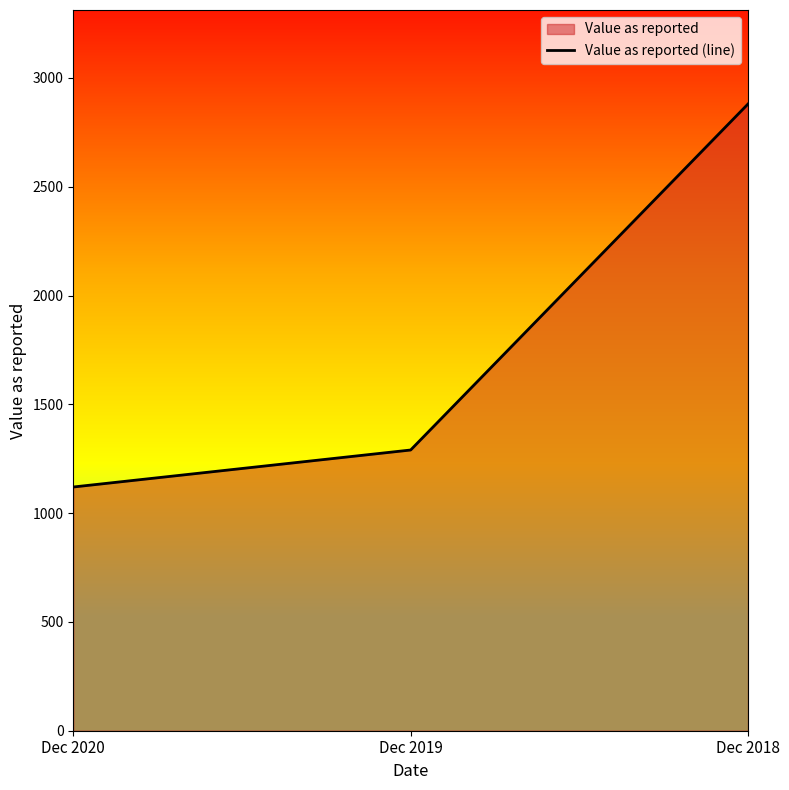

Which has a higher value, Dec 2019 or Dec 2020?

Dec 2019